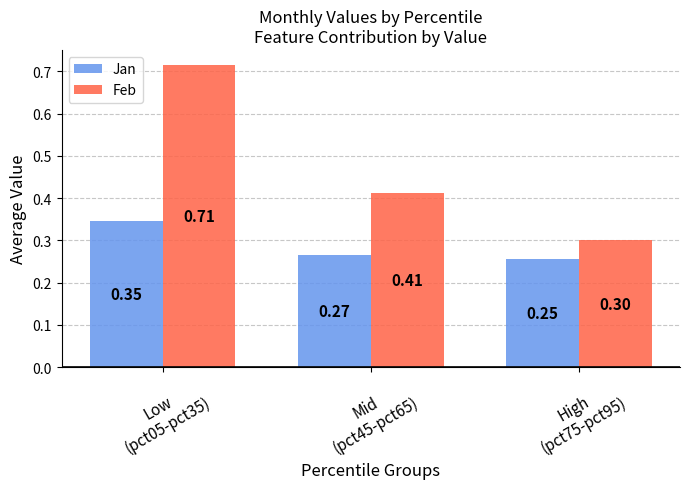

Which series changed the most between Low
(pct05-pct35) and High
(pct75-pct95)?

Feb